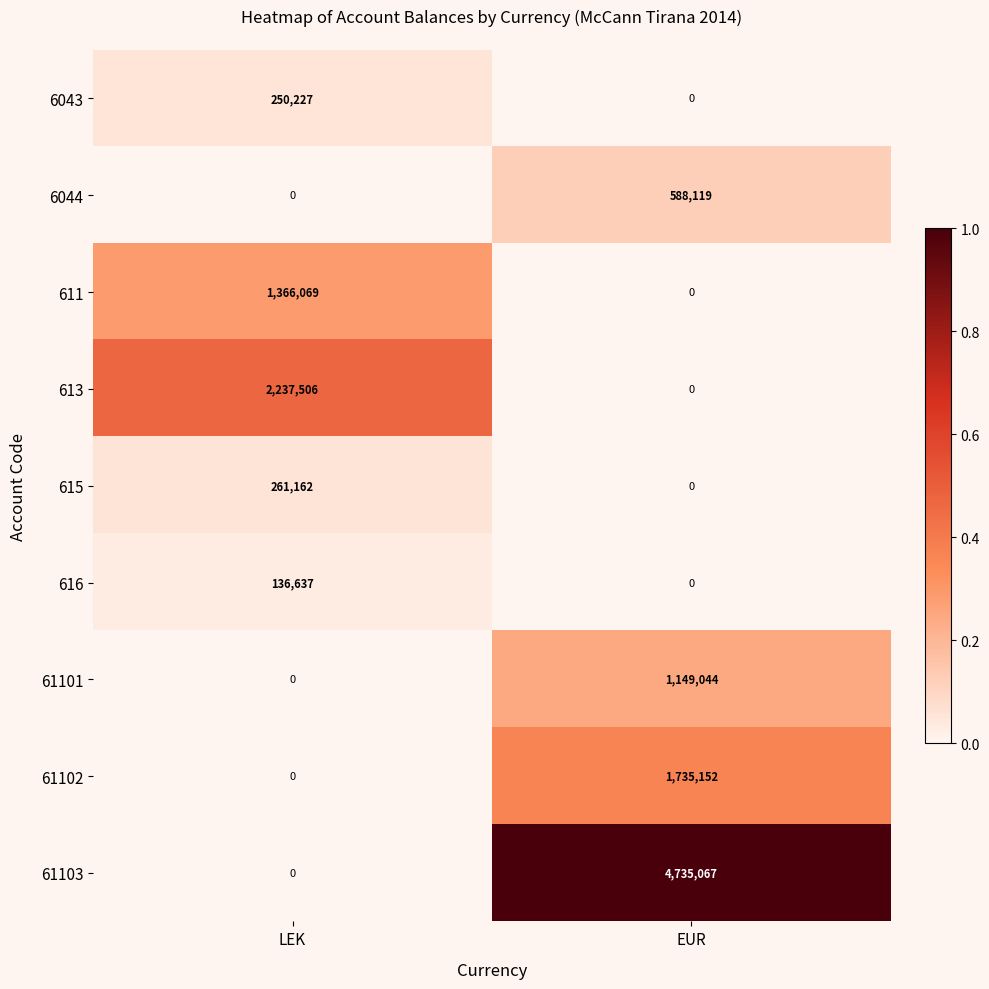

Is the value of 61103 at LEK greater than the value of 613 at LEK?

No